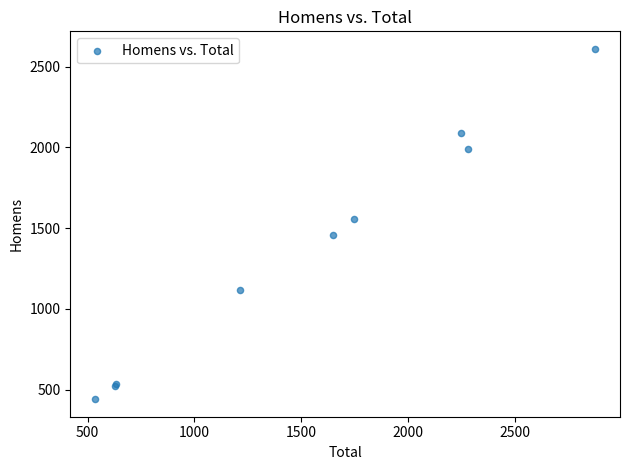

What Y value in the scatter plot is closest to 1525?

1555